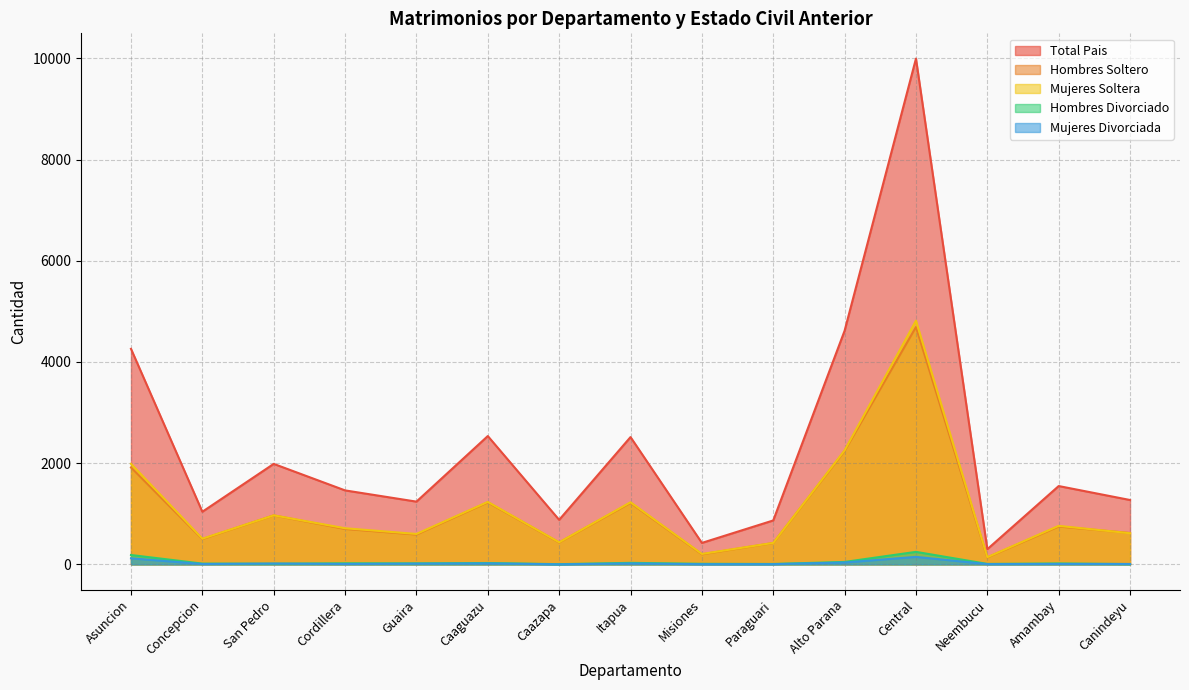

At which label does Hombres Soltero reach its peak?

Central